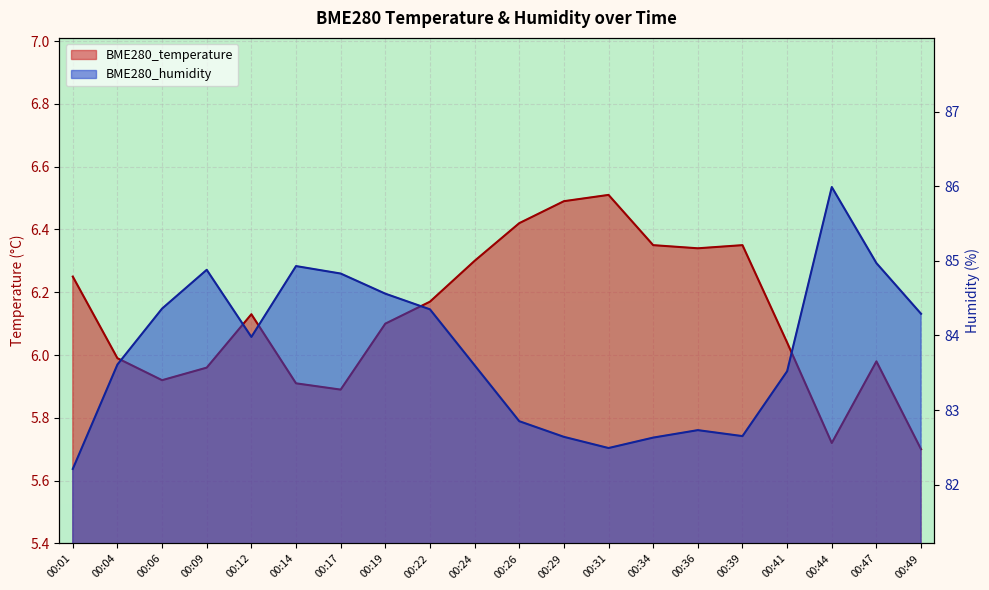

Which series has the widest spread of values?

BME280_humidity